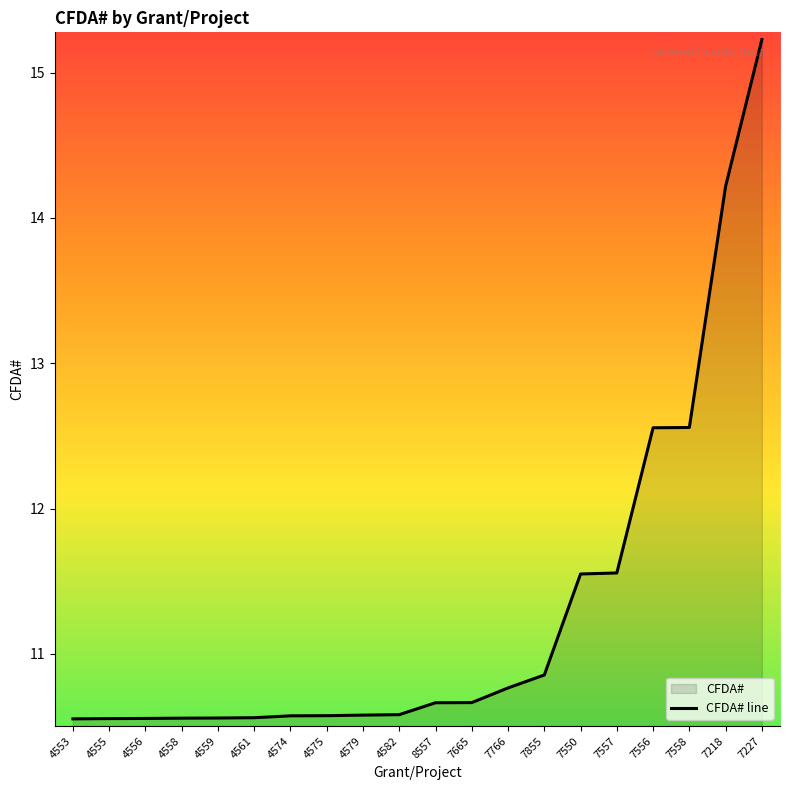

True or false: there are more than 2 points higher than both neighbors.

False